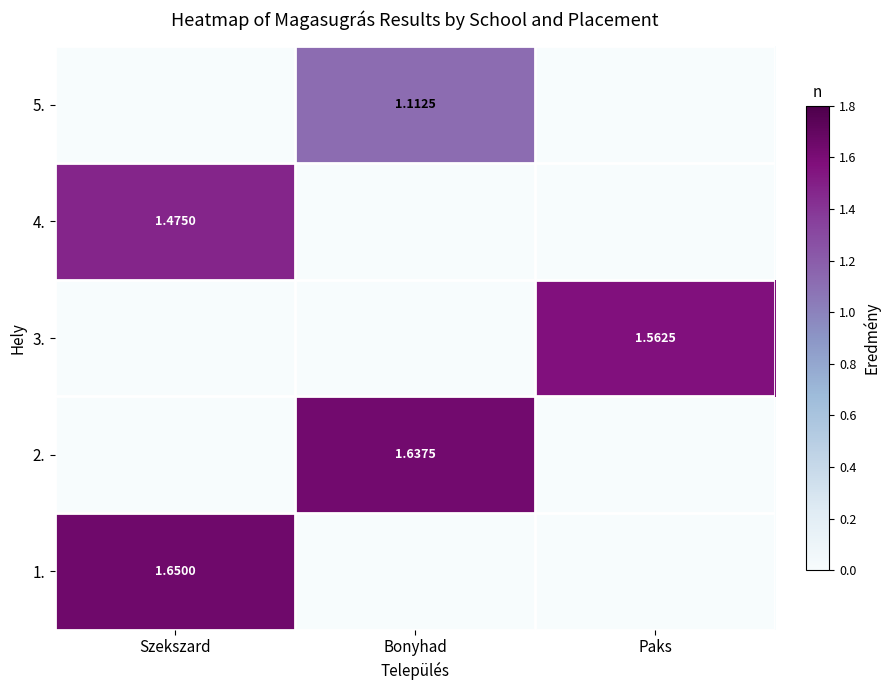

What is the total value across all series at Szekszard?

3.1